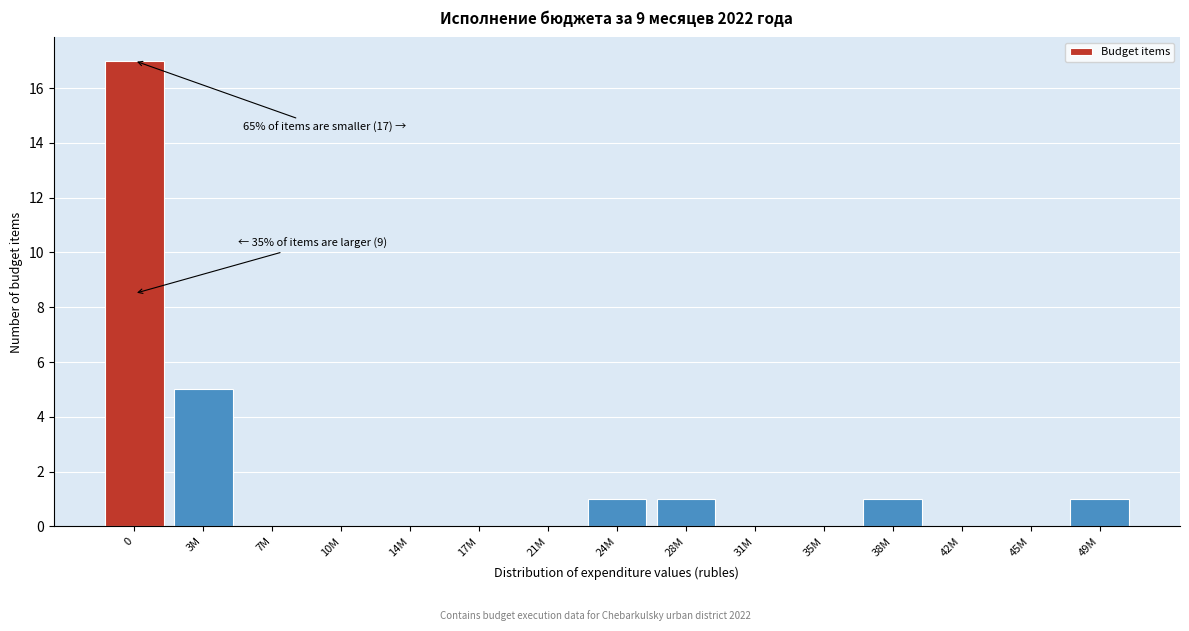

Reading left to right, transcribe all the data shown in this chart.

0=17	3M=5	7M=0	10M=0	14M=0	17M=0	21M=0	24M=1	28M=1	31M=0	35M=0	38M=1	42M=0	45M=0	49M=1